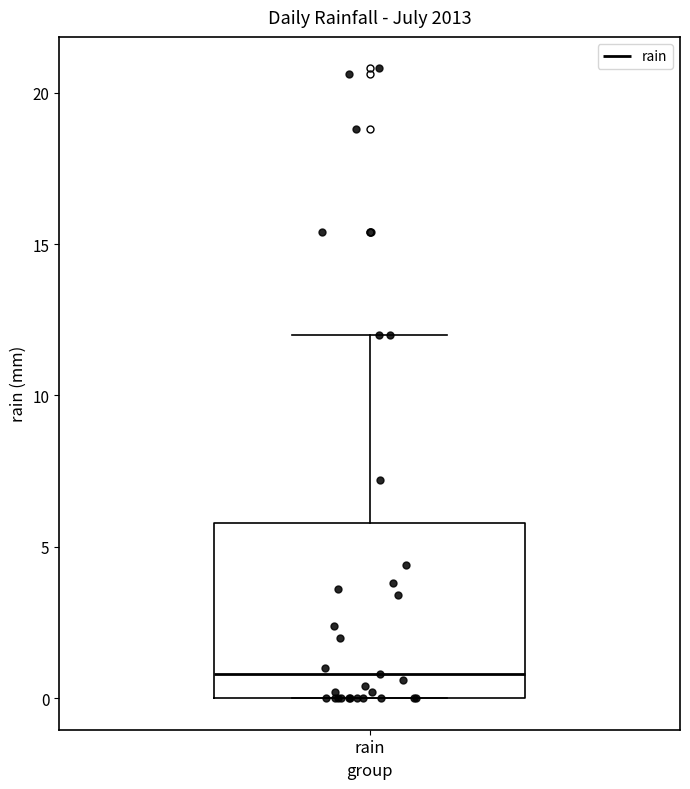

Where is the upper edge of the box for rain on the y-axis? The values are not printed on the chart, so give them approximately, as read against the axis.

6